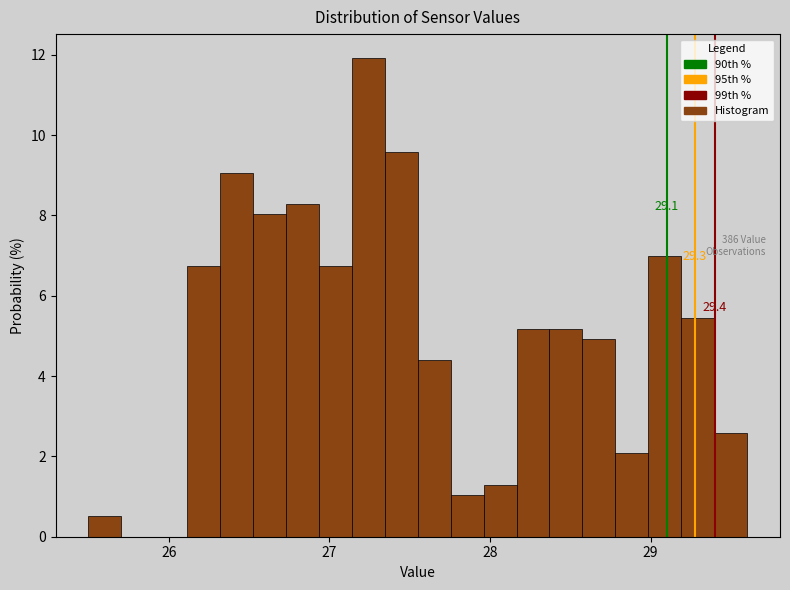

Around what value on the x-axis is the tallest bar? Give the approximate position of its centre, as read against the axis.

27.2